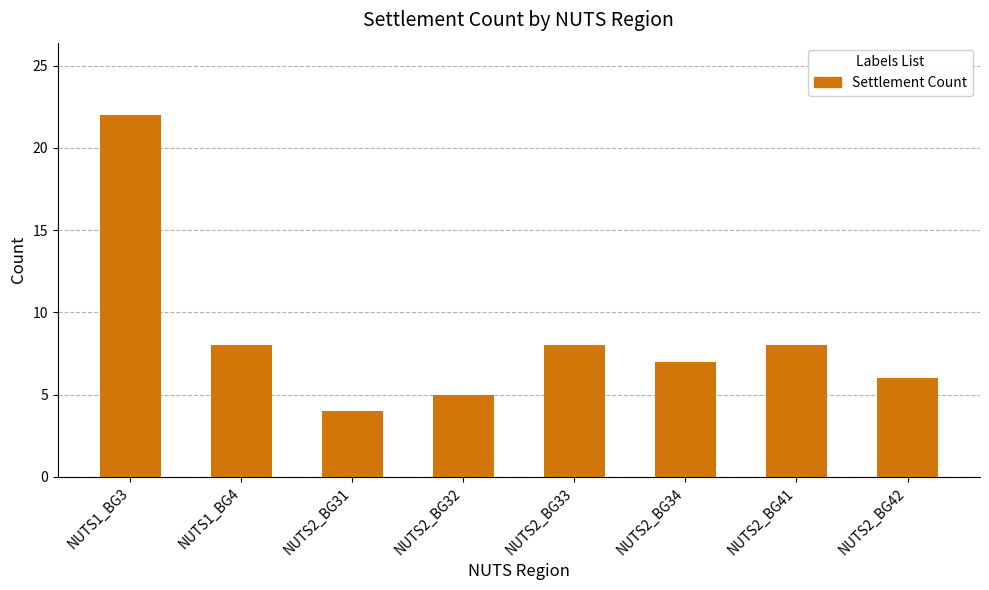

Does the chart contain any negative values?

No